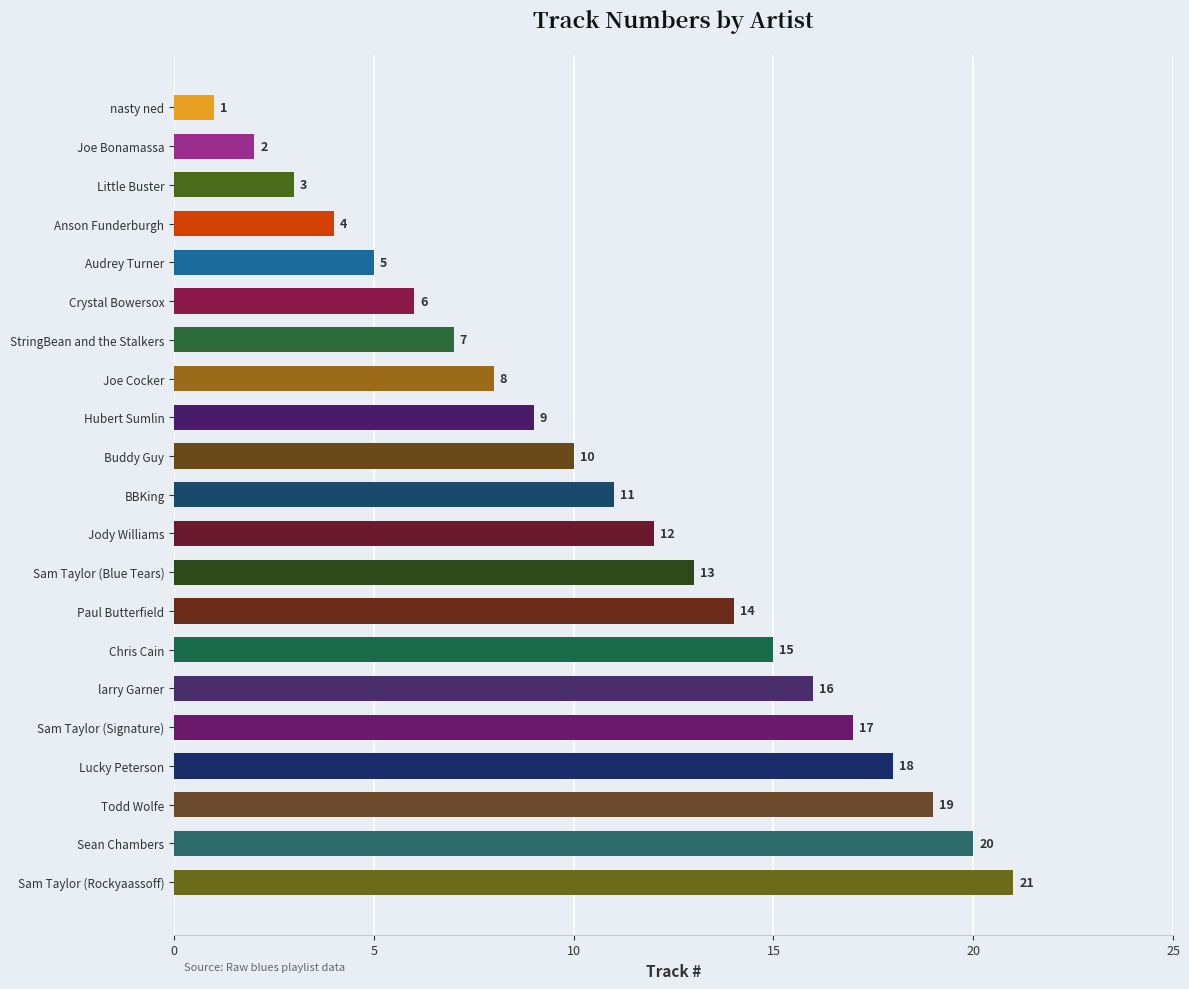

What is the minimum value shown in the chart?

1